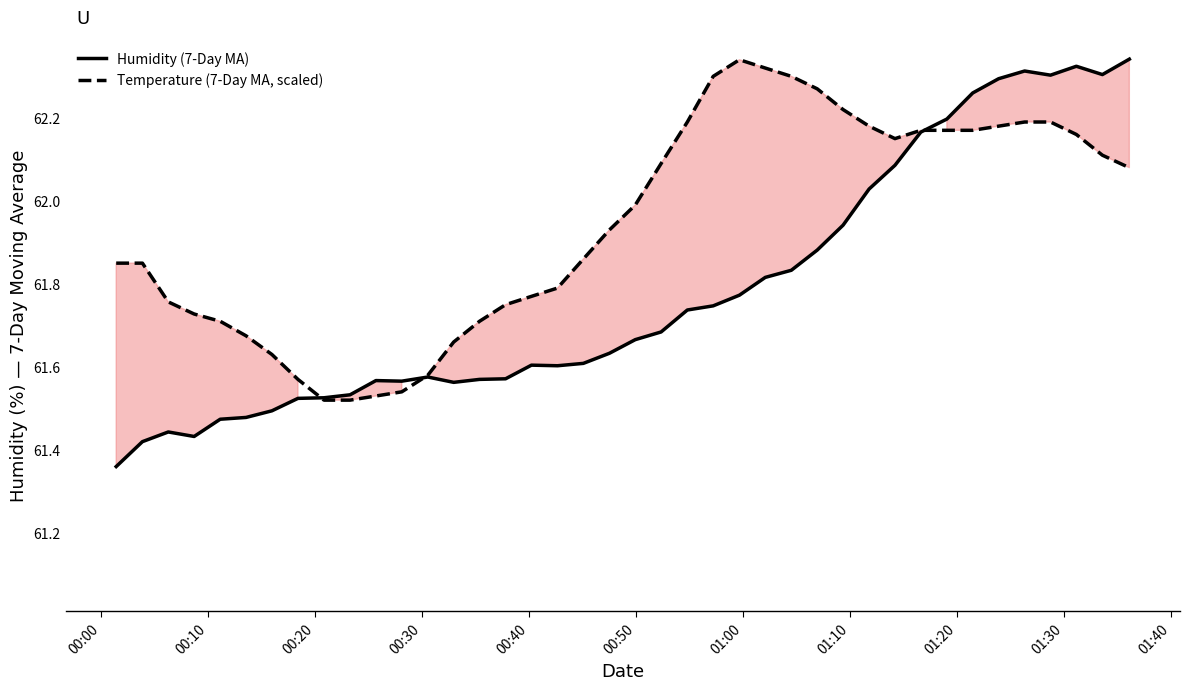

At how many categories does at least one series exceed 62?

19